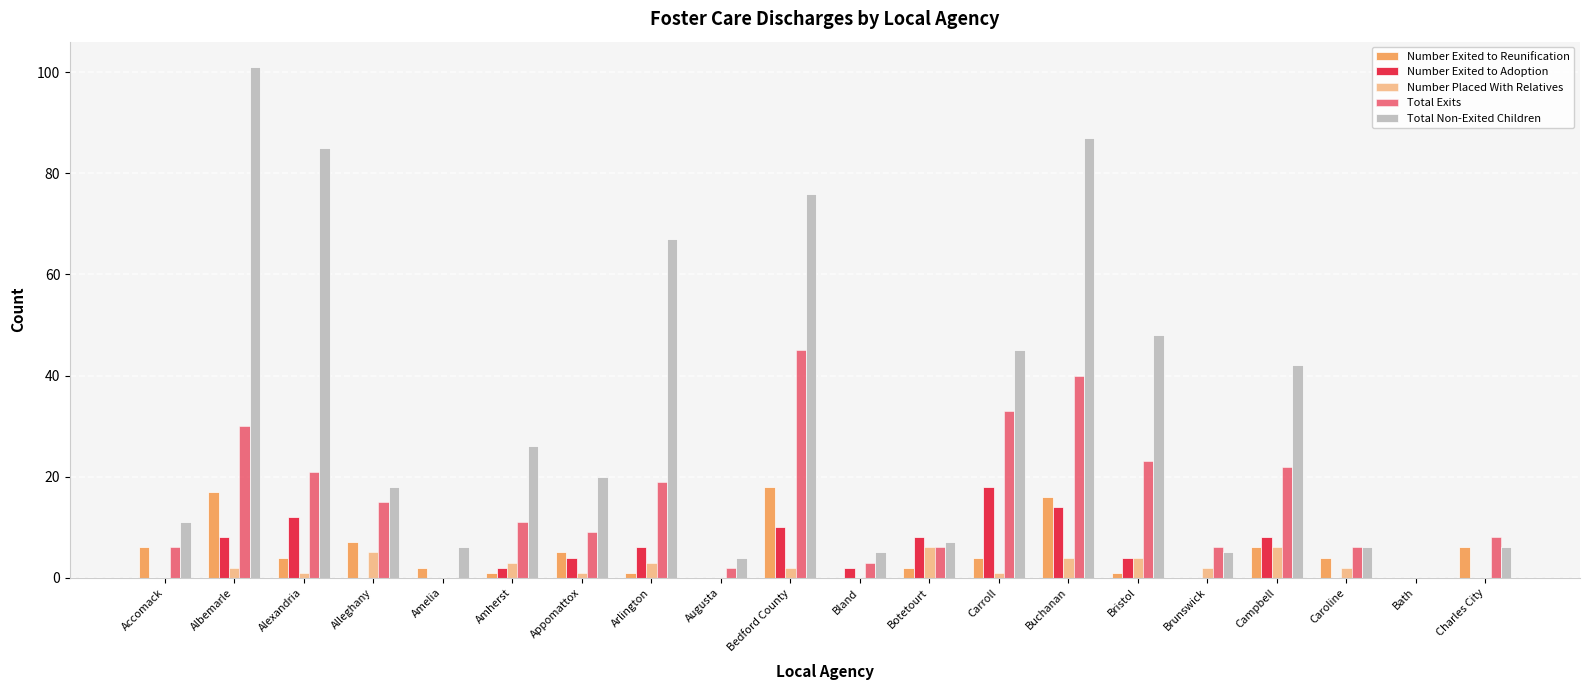

How many data points does each series have?

20